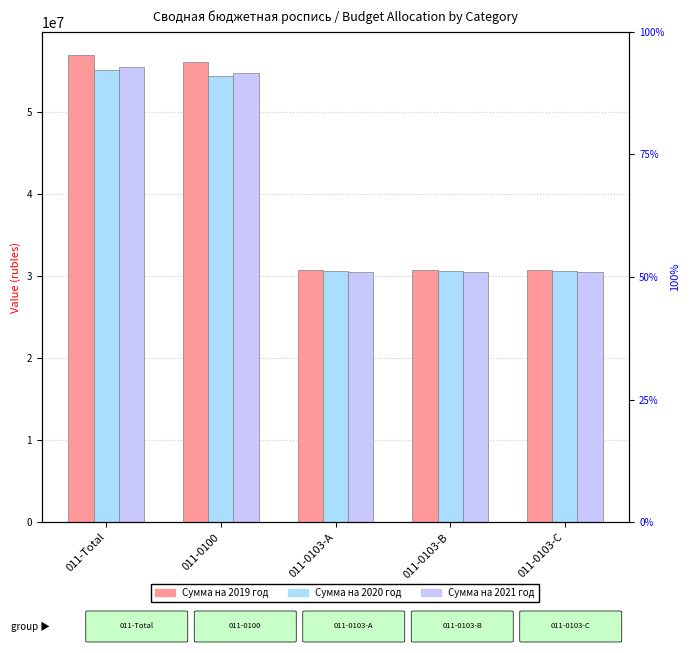

True or false: Сумма на 2020 год has a value of 14580165 at 011-0103-C.

False